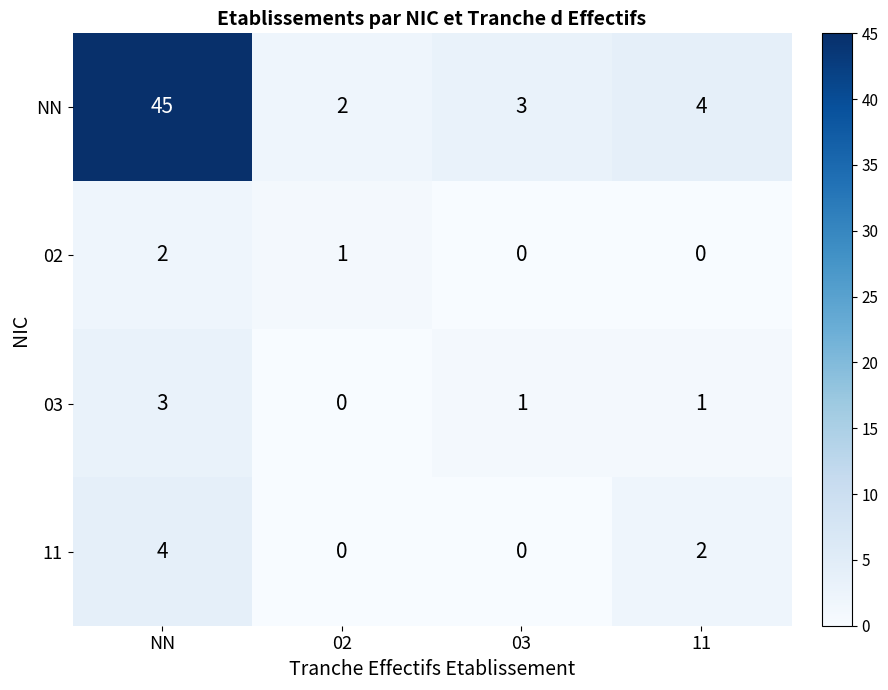

What is the sum of all 03 values?

5